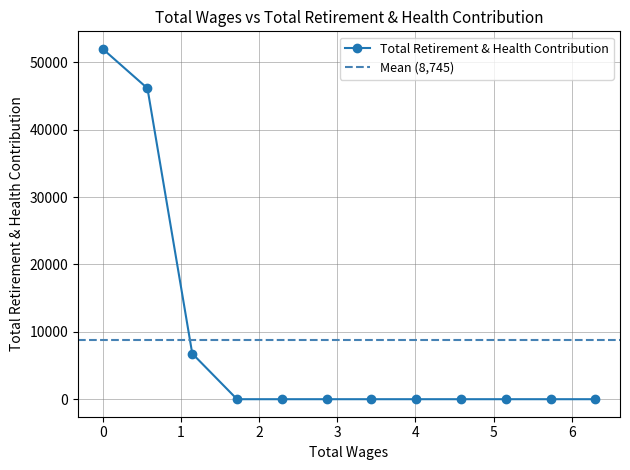

Reading left to right, what are all the values shown in this chart?

52013	46155	6777	0	0	0	0	0	0	0	0	0